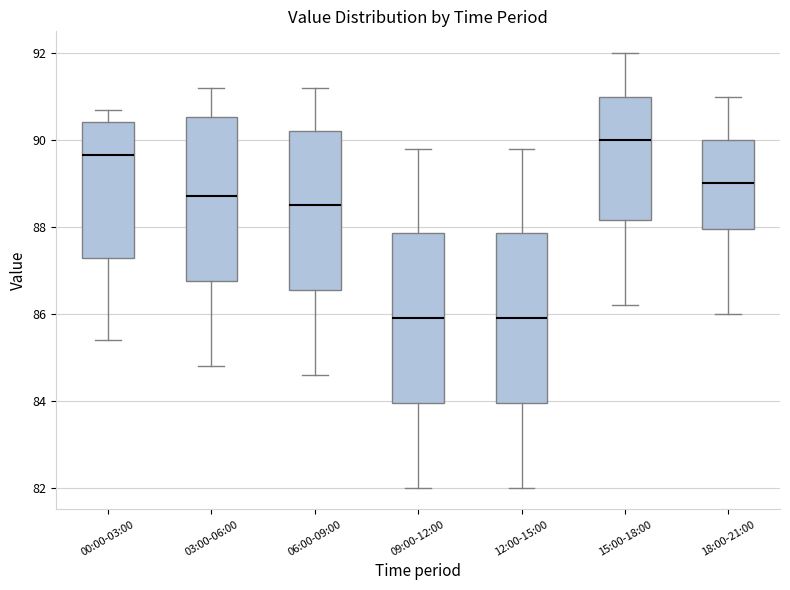

Reading left to right, read every box against the y-axis: the position of its median line, the range the box covers, and the ends of its whiskers. The values are not printed on the chart, so give them approximately, as read against the axis.

00:00-03:00: median 89.6, box 87.2 to 90.4, whiskers 85.4 to 90.8
03:00-06:00: median 88.8, box 86.8 to 90.6, whiskers 84.8 to 91.2
06:00-09:00: median 88.6, box 86.6 to 90.2, whiskers 84.6 to 91.2
09:00-12:00: median 86.0, box 84.0 to 87.8, whiskers 82.0 to 89.8
12:00-15:00: median 86.0, box 84.0 to 87.8, whiskers 82.0 to 89.8
15:00-18:00: median 90.0, box 88.2 to 91.0, whiskers 86.2 to 92.0
18:00-21:00: median 89.0, box 88.0 to 90.0, whiskers 86.0 to 91.0